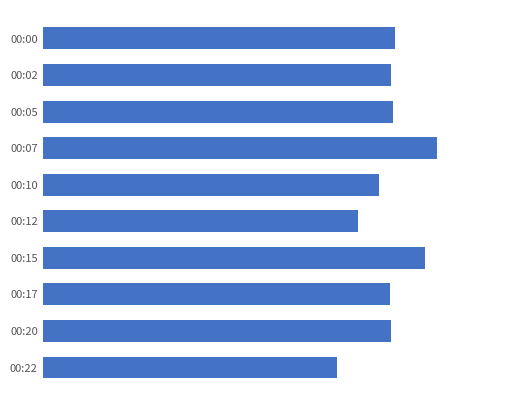

What is the difference between the maximum and second lowest values?

7.3